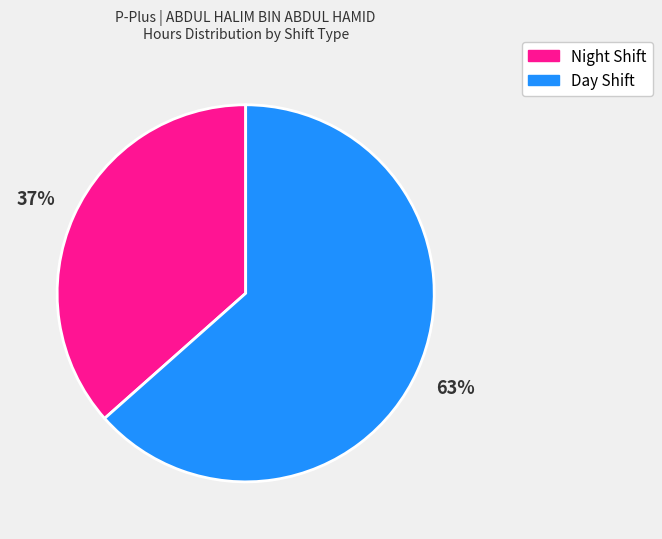

Does any single category account for the majority?

Yes